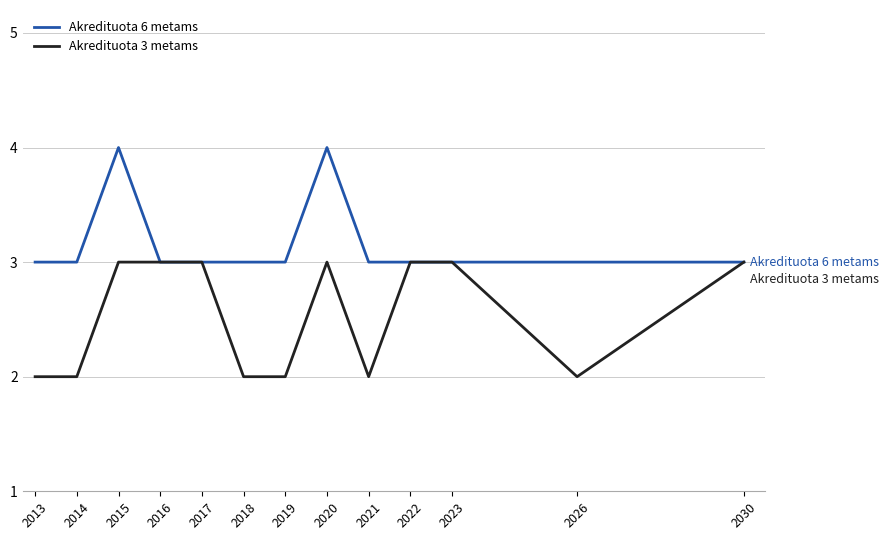

Rank the series by their maximum value, from highest to lowest.

Akredituota 6 metams, Akredituota 3 metams